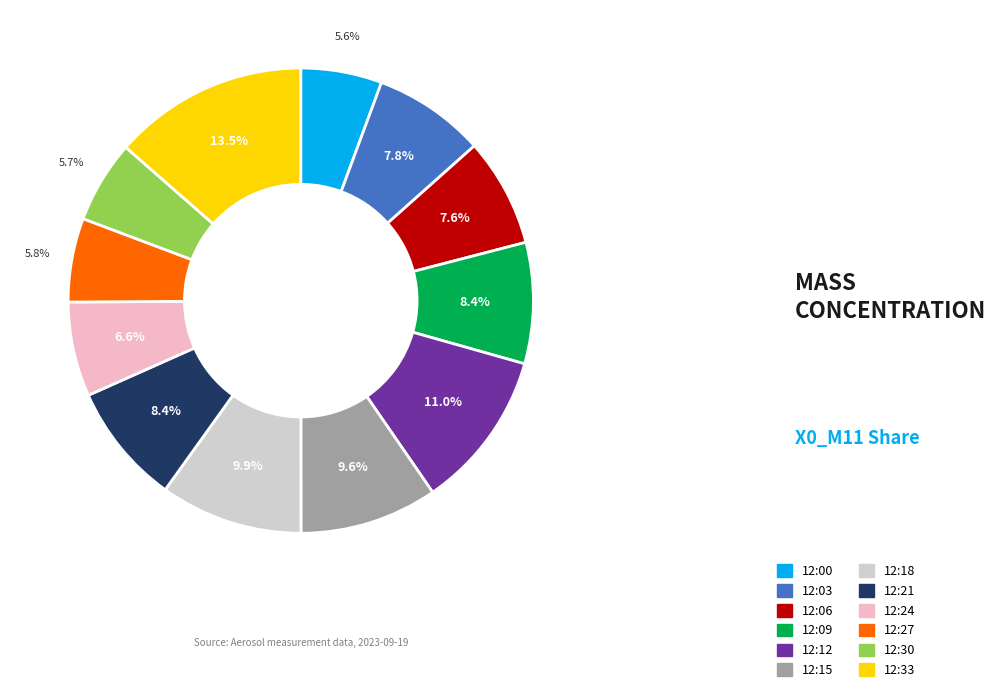

Does any single category account for the majority?

No